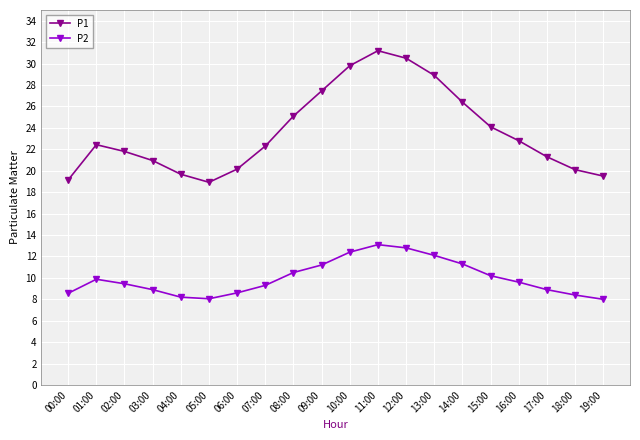

Does the chart display data point markers on the line(s)?

Yes